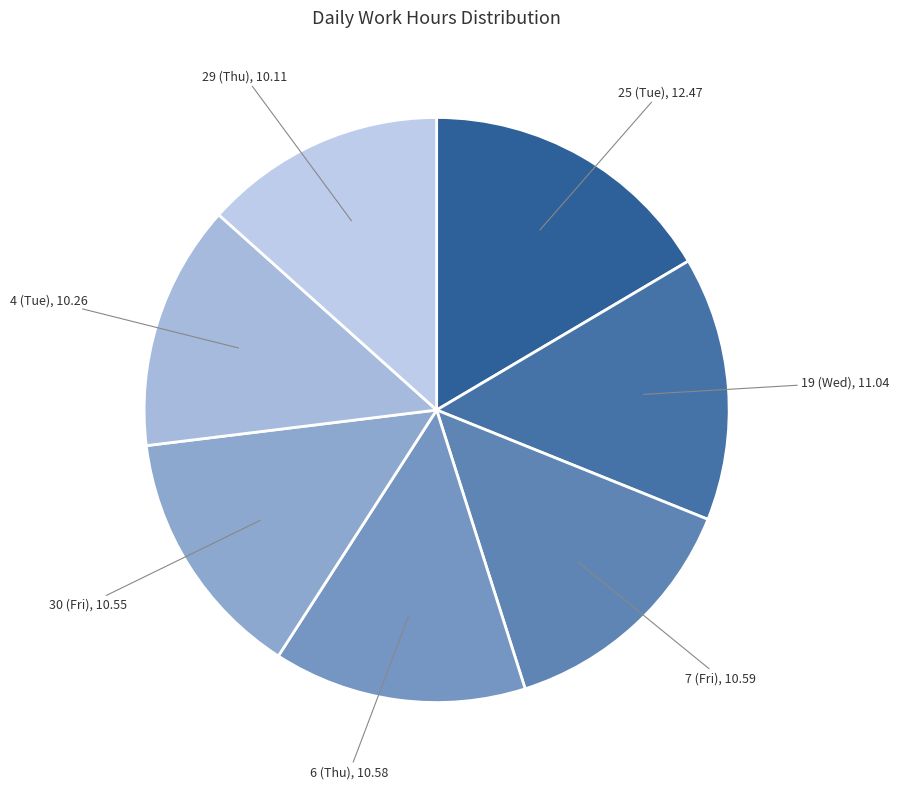

How many slices are in this pie chart?

7